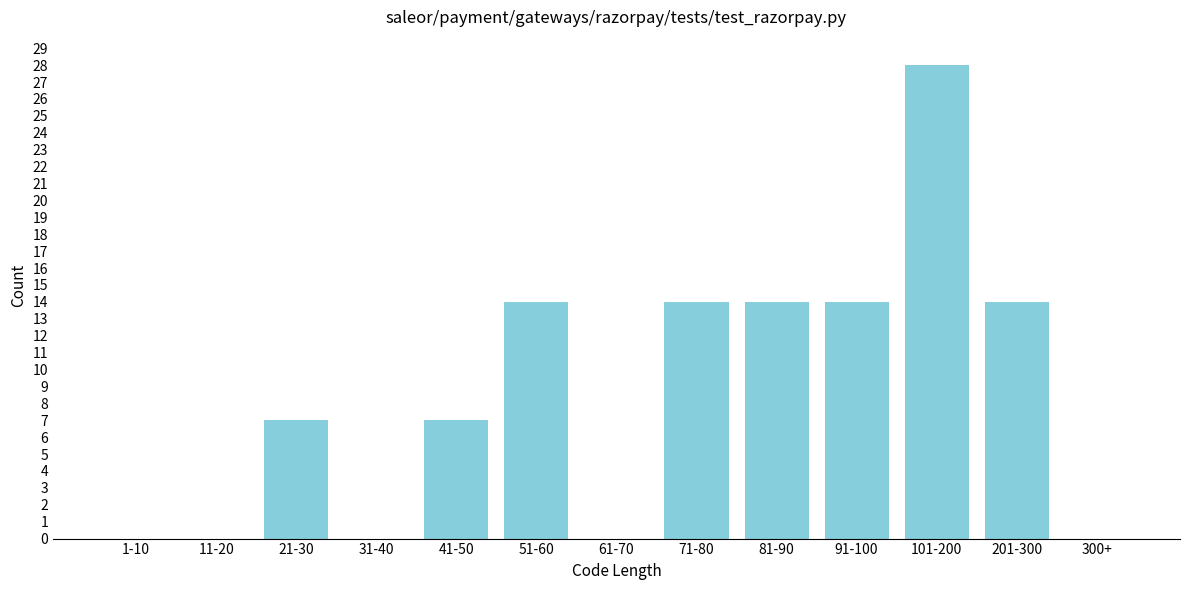

Reading left to right, extract all data points from this chart.

1-10=0	11-20=0	21-30=7	31-40=0	41-50=7	51-60=14	61-70=0	71-80=14	81-90=14	91-100=14	101-200=28	201-300=14	300+=0